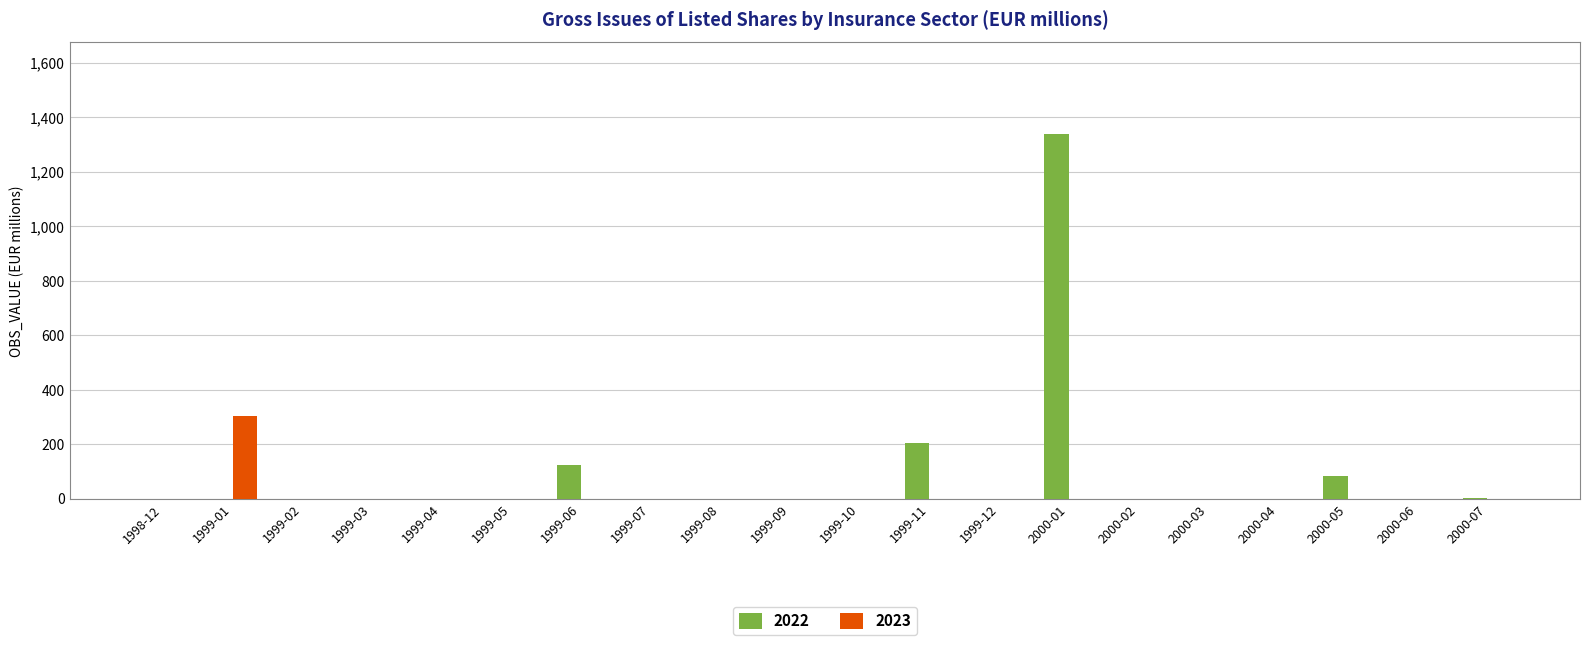

How many distinct data groups are displayed?

2